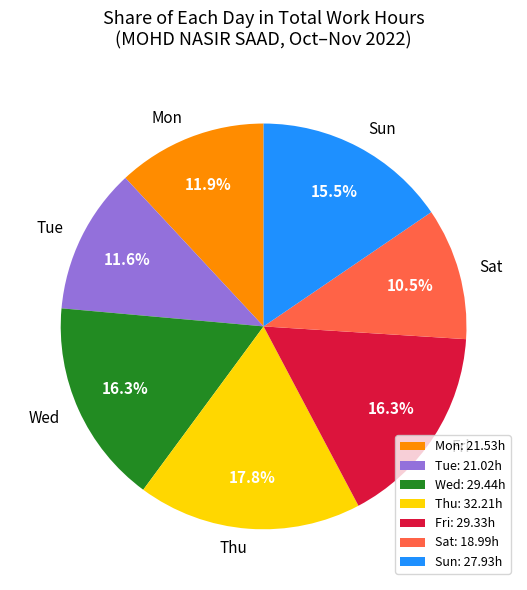

Is there any slice that represents more than half of the pie?

No